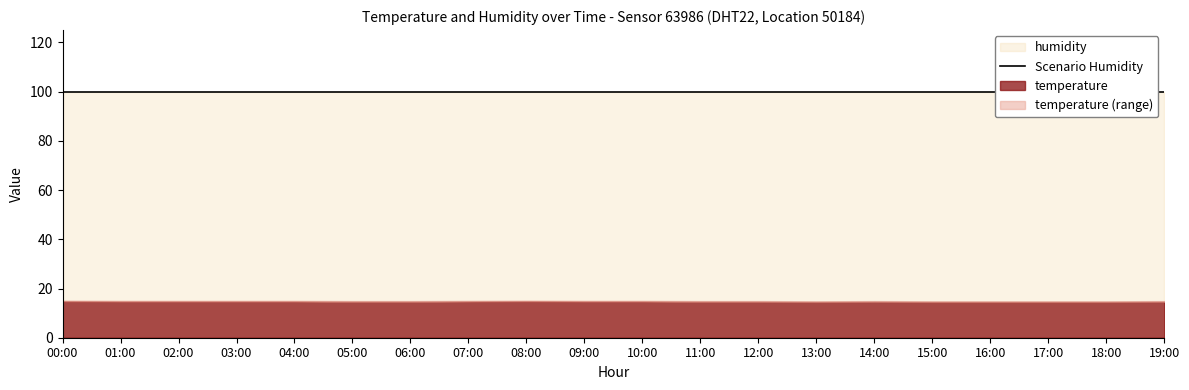

Read the humidity value at 14:00.

99.9